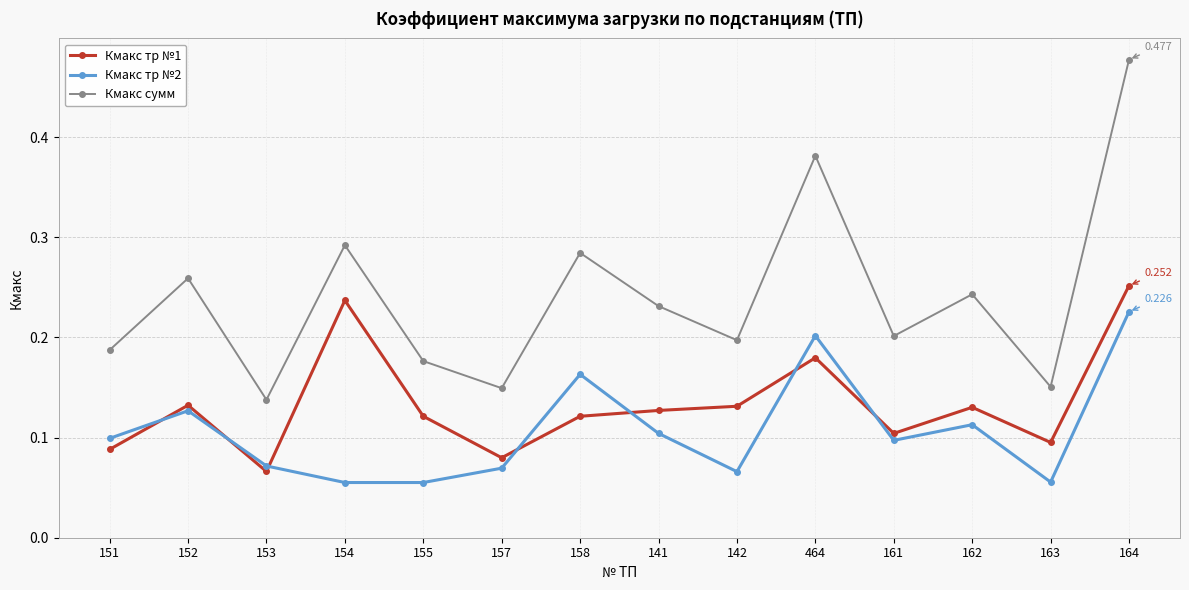

Which series changed the most between 155 and 162?

Кмакс сумм